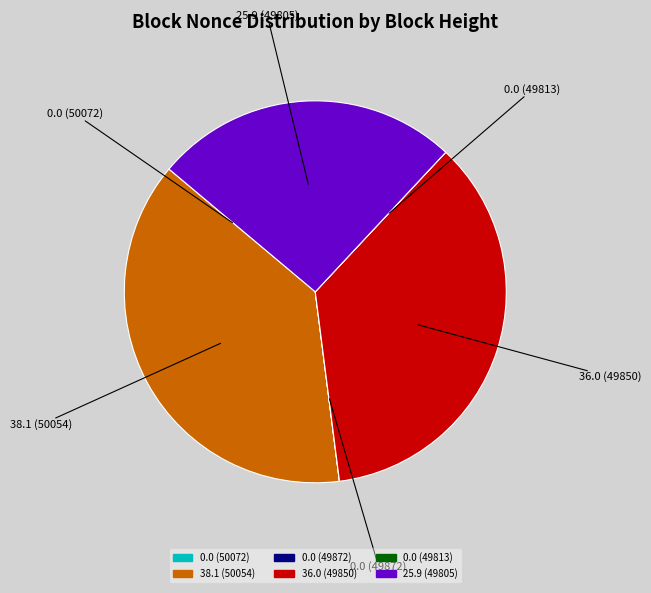

Is there any slice that represents more than half of the pie?

No